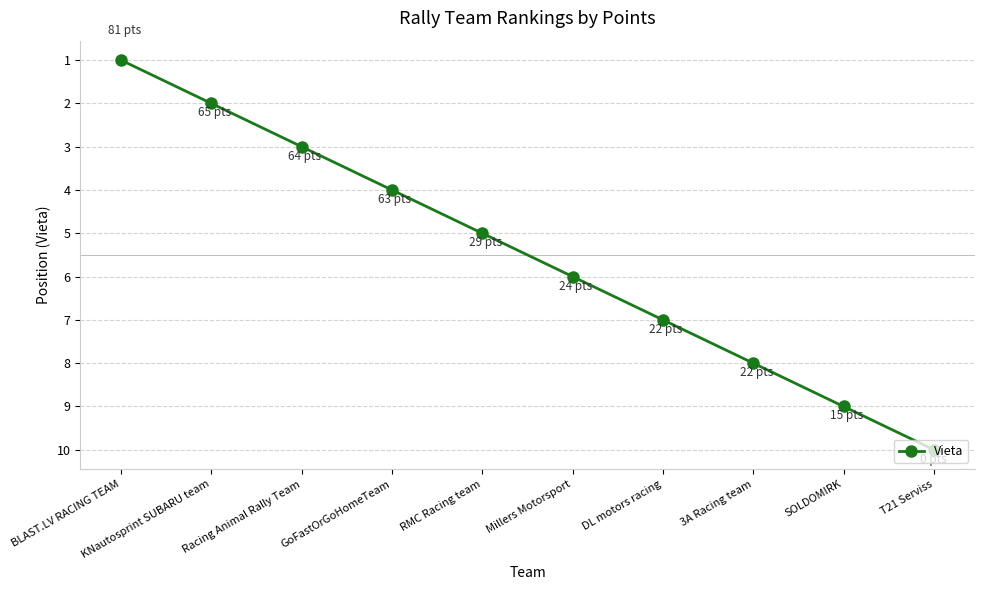

What value does the data have at BLAST.LV RACING TEAM?

1